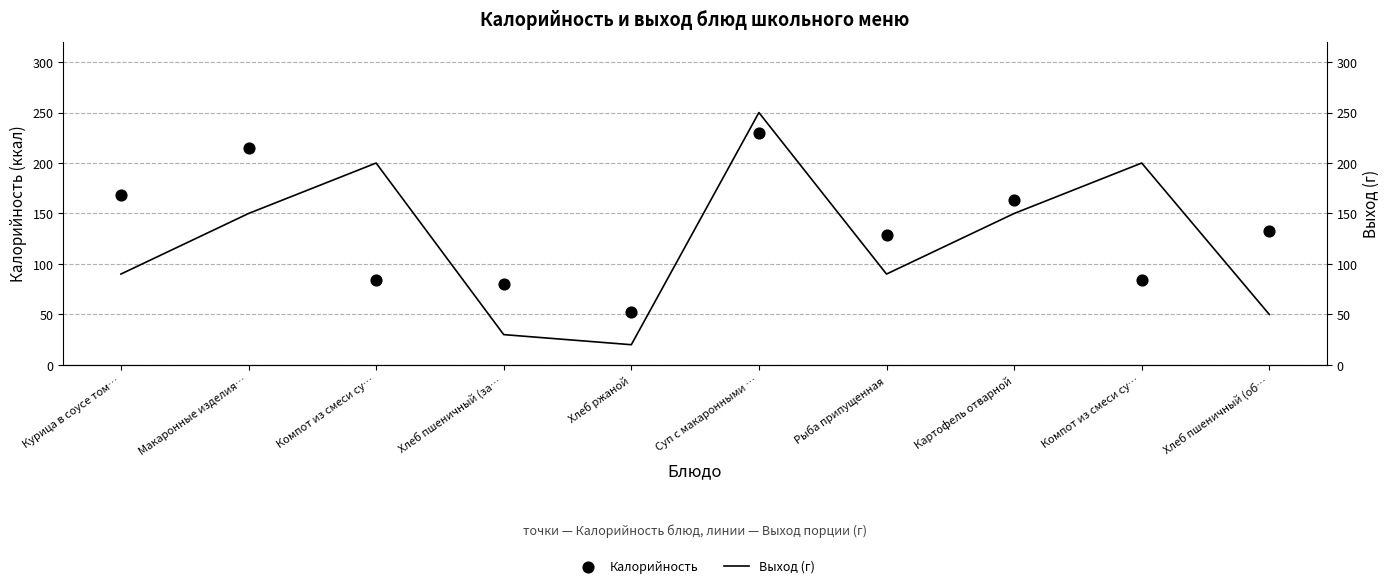

At how many categories does at least one series exceed 22?

10